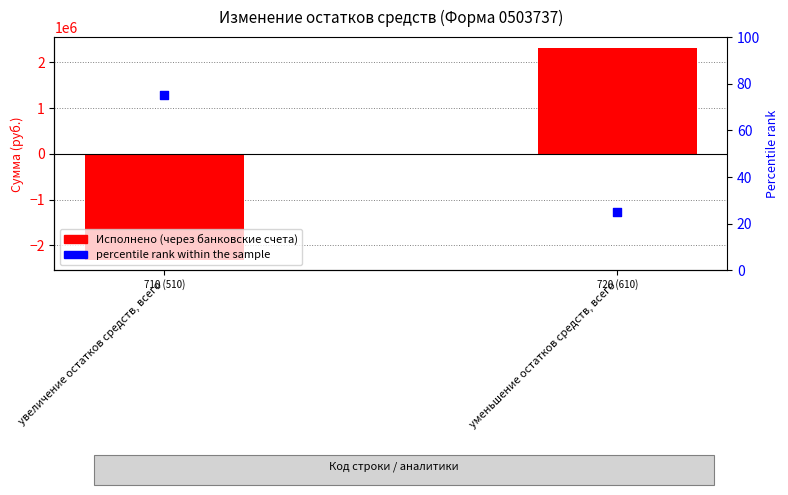

Which series contains the highest Y value?

Исполнено (через банковские счета)